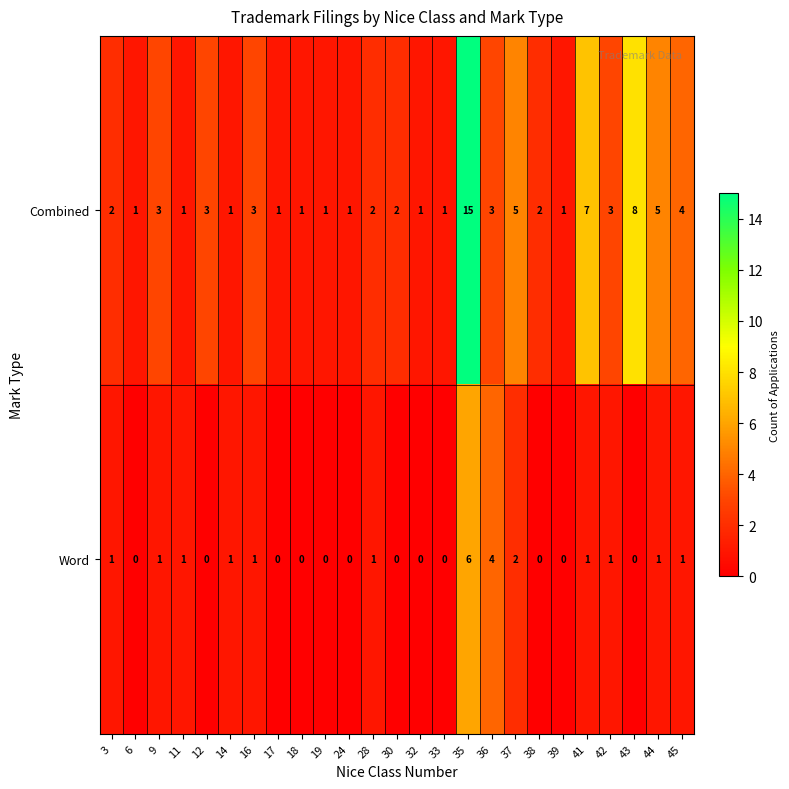

Rank the series by their average value, from highest to lowest.

Combined, Word